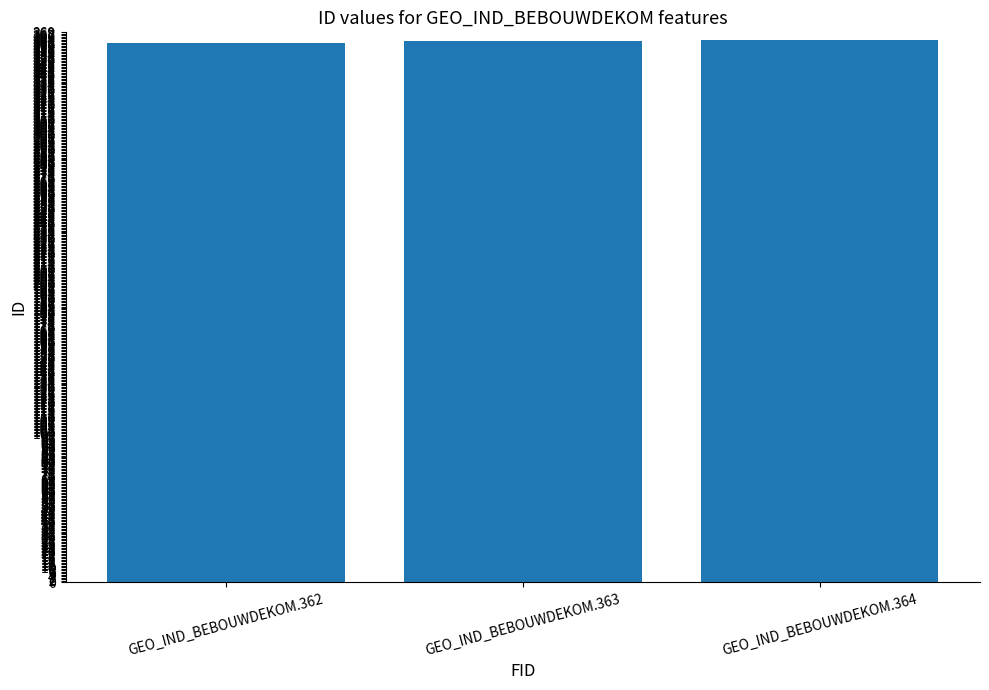

The chart shows a value of 362 at GEO_IND_BEBOUWDEKOM.362. True or false?

True